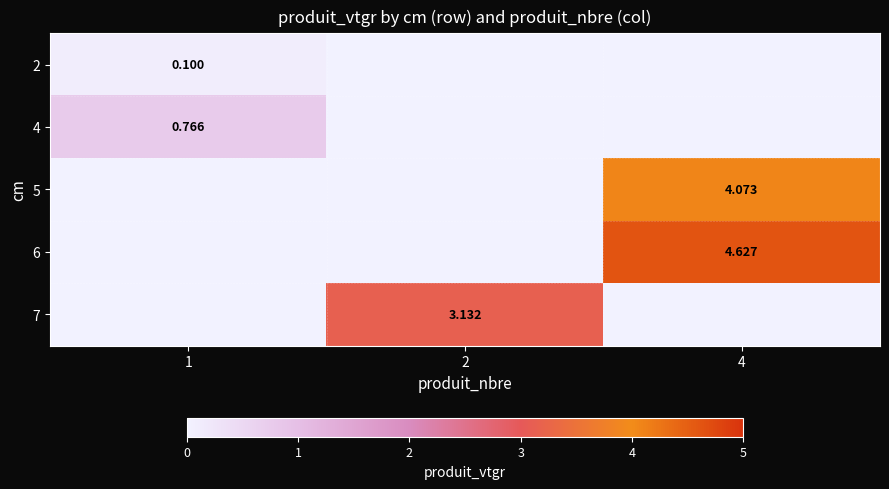

What is the sum of all 6 values?

4.6